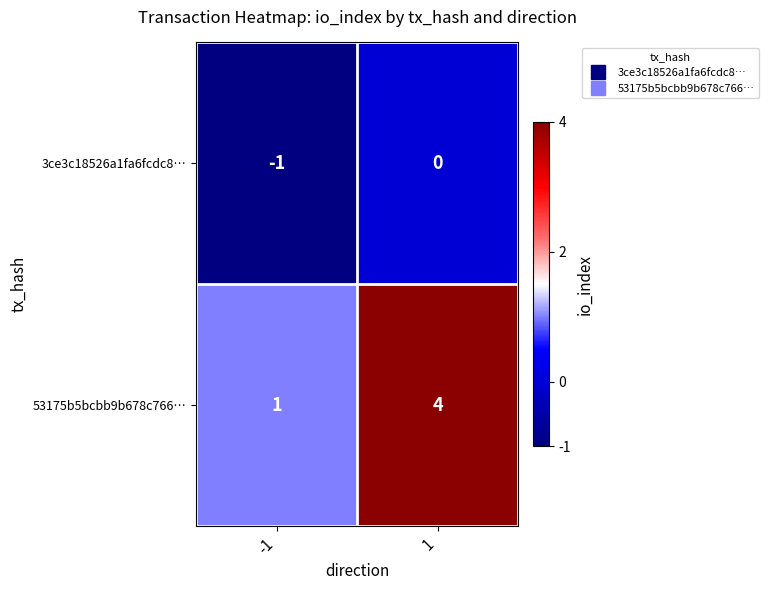

Which series has the largest total across all categories?

53175b5bcbb9b678c766…